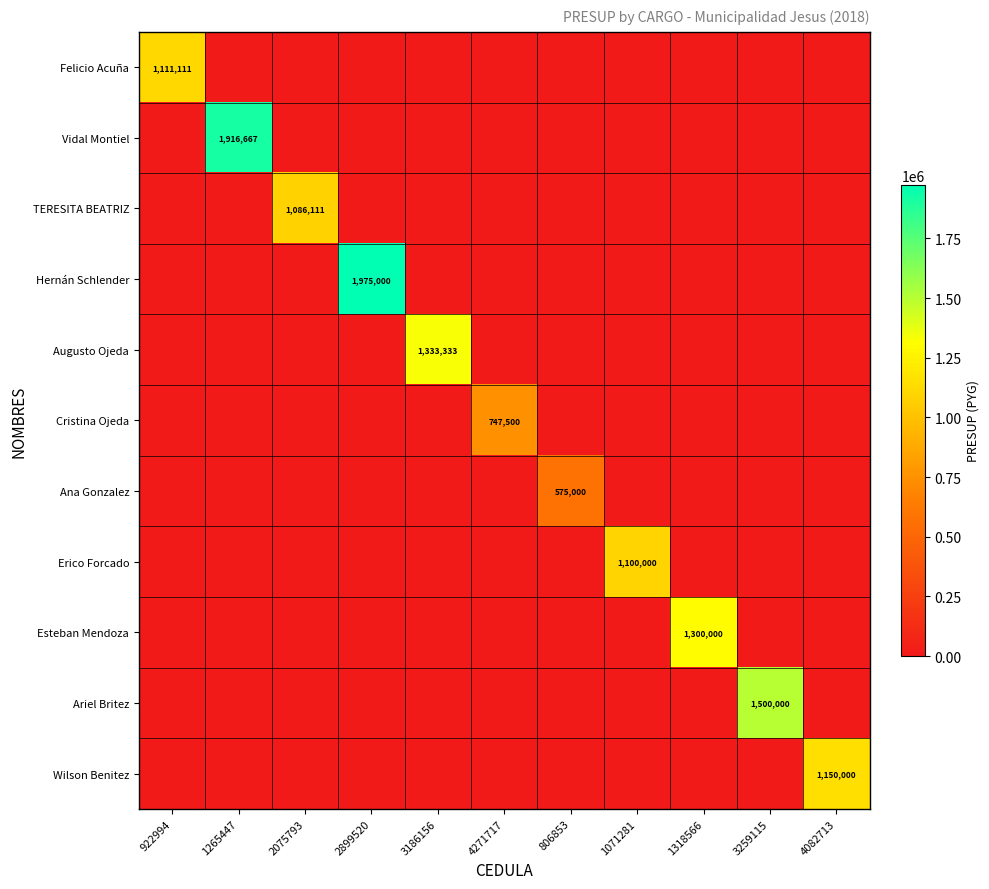

What is the total value across all series at 1265447?

1916667